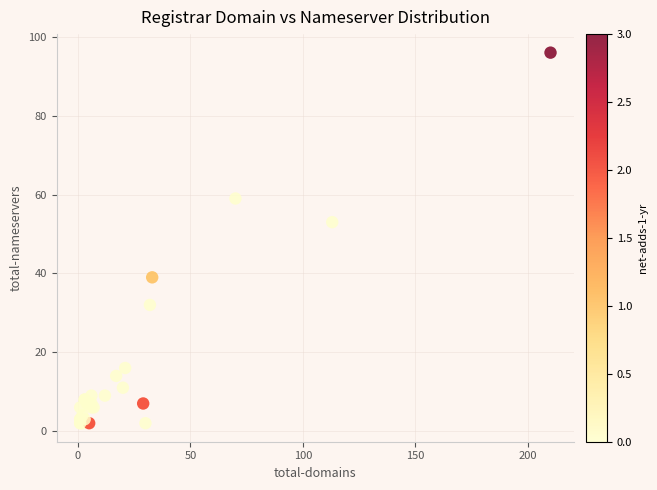

What Y value in the scatter plot is closest to 49?

53